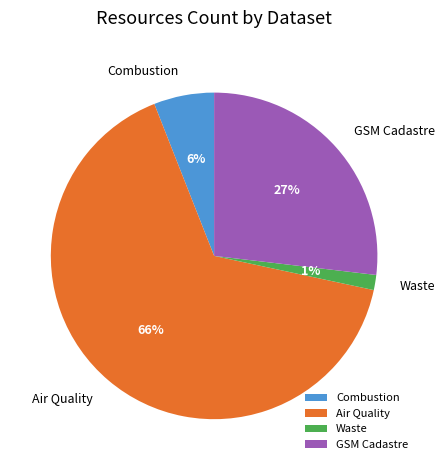

To the nearest percent, what percentage of the pie is Air Quality?

66%